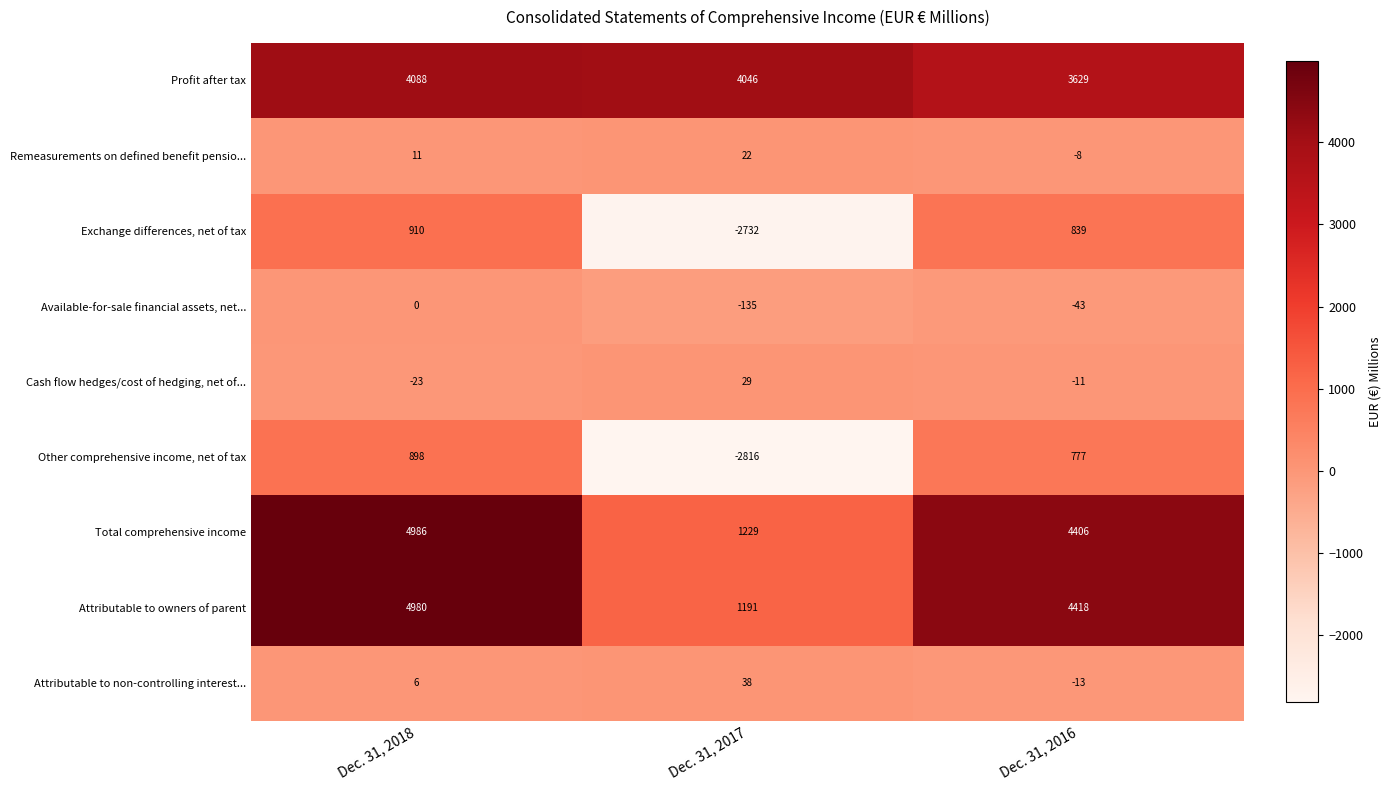

Rank the series by their maximum value, from highest to lowest.

Total comprehensive income, Attributable to owners of parent, Profit after tax, Exchange differences, net of tax, Other comprehensive income, net of tax, Attributable to non-controlling interest..., Cash flow hedges/cost of hedging, net of..., Remeasurements on defined benefit pensio..., Available-for-sale financial assets, net...